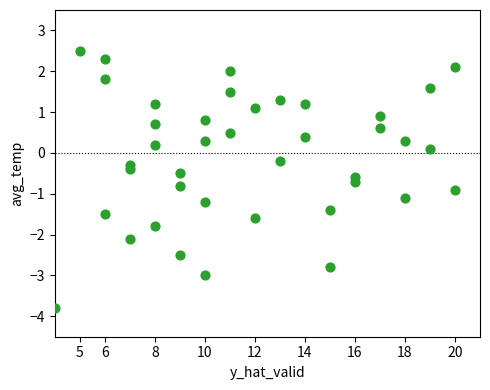

What is the range of X values (max minus min)?

16.0